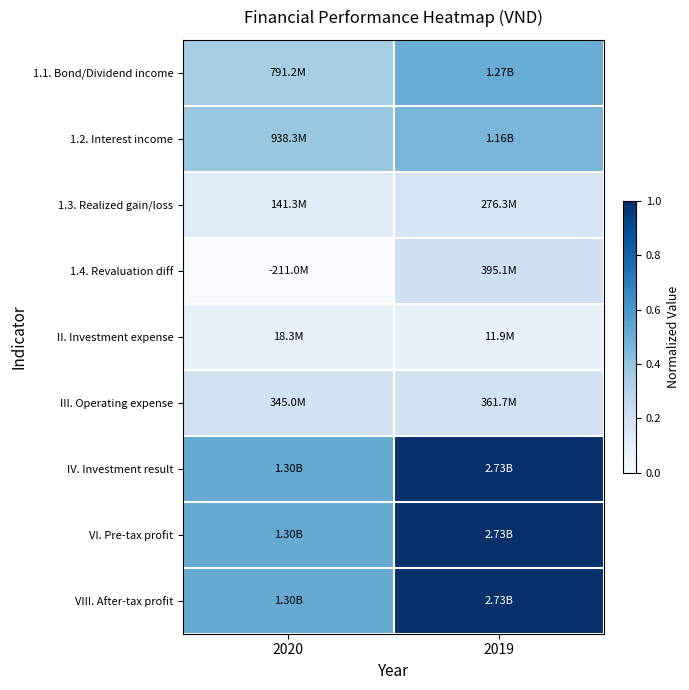

Reading left to right, what are all the values shown in this chart?

1.1. Bond/Dividend income: 2020=0.3	2019=0.5
1.2. Interest income: 2020=0.4	2019=0.5
1.3. Realized gain/loss: 2020=0.1	2019=0.2
1.4. Revaluation diff: 2020=0.0	2019=0.2
II. Investment expense: 2020=0.1	2019=0.1
III. Operating expense: 2020=0.2	2019=0.2
IV. Investment result: 2020=0.5	2019=1.0
VI. Pre-tax profit: 2020=0.5	2019=1.0
VIII. After-tax profit: 2020=0.5	2019=1.0